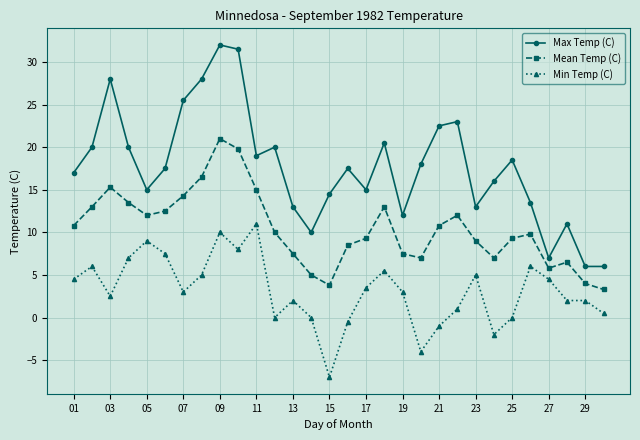

What is the value of the Min Temp (C) point at the 18th from the left?

5.5